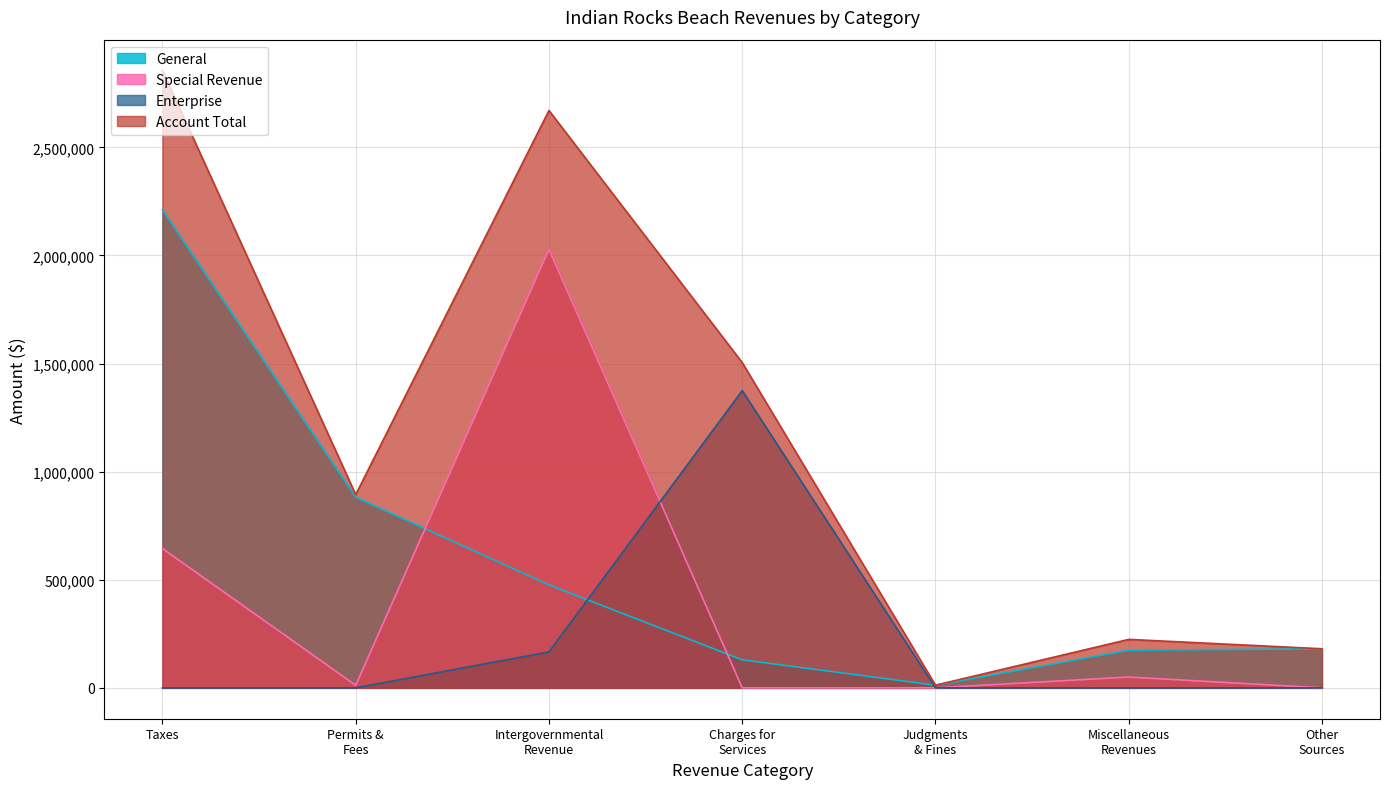

Reading right to left, transcribe all the data shown in this chart.

General: 180736	174175	12268	129734	476193	881957	2210653
Special Revenue: 0	50000	0	0	2028104	11689	644421
Enterprise: 0	0	0	1374647	166019	0	0
Account Total: 180736	224175	12268	1504381	2670316	893646	2855074